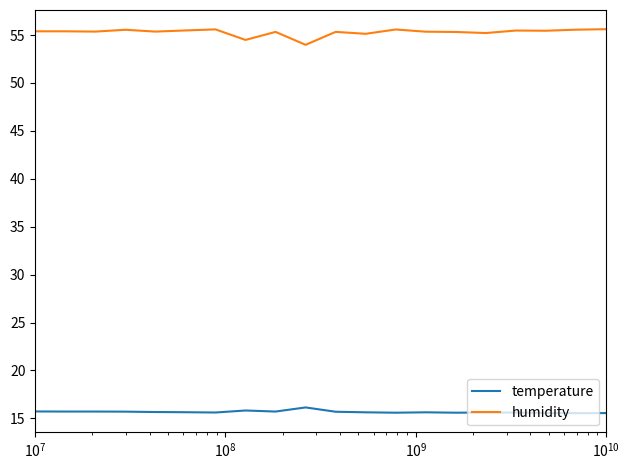

True or false: humidity and temperature intersect in this chart.

False